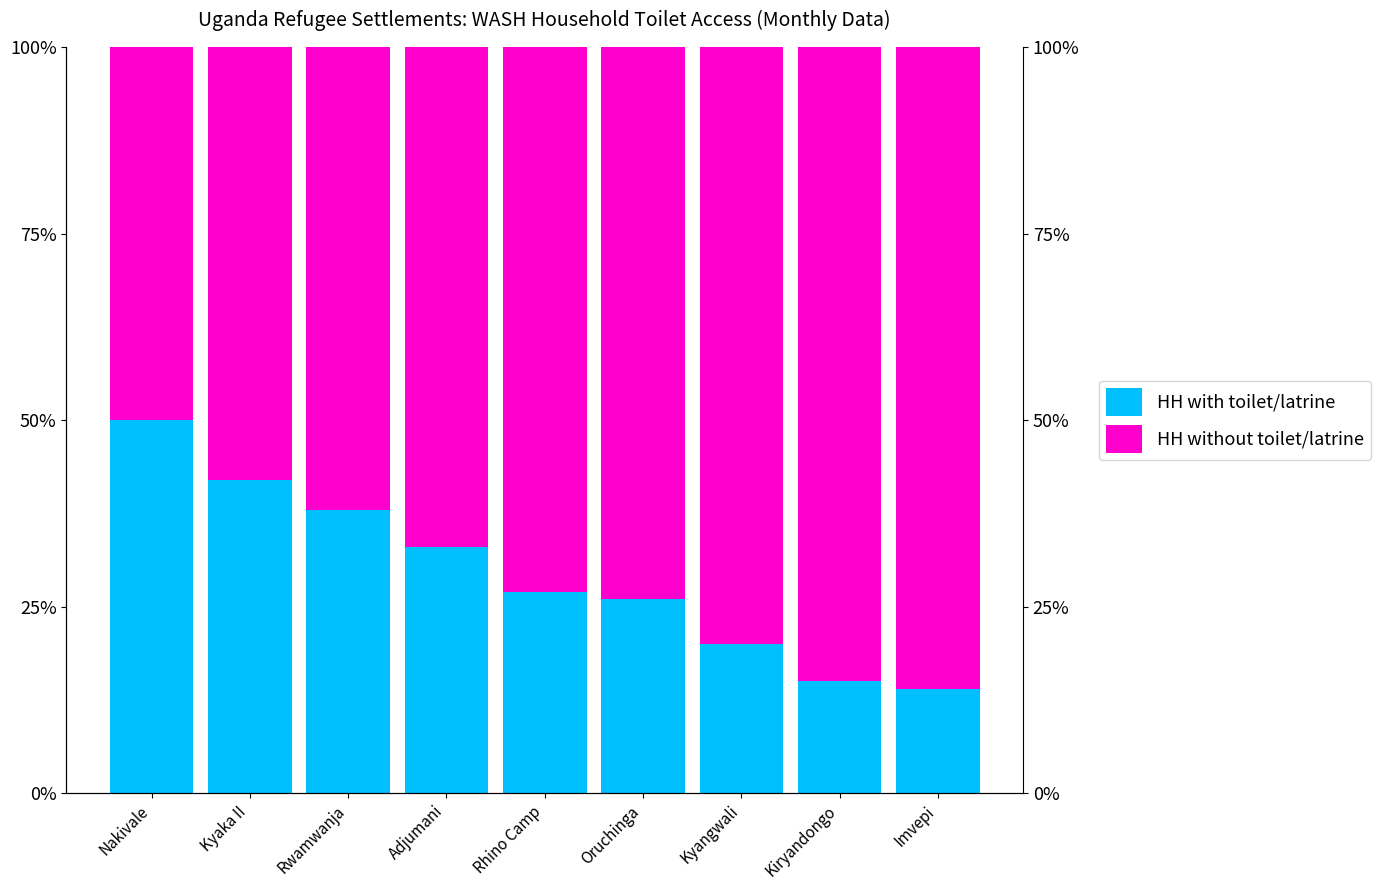

The HH without toilet/latrine series shows 49 at Kyangwali. True or false?

False